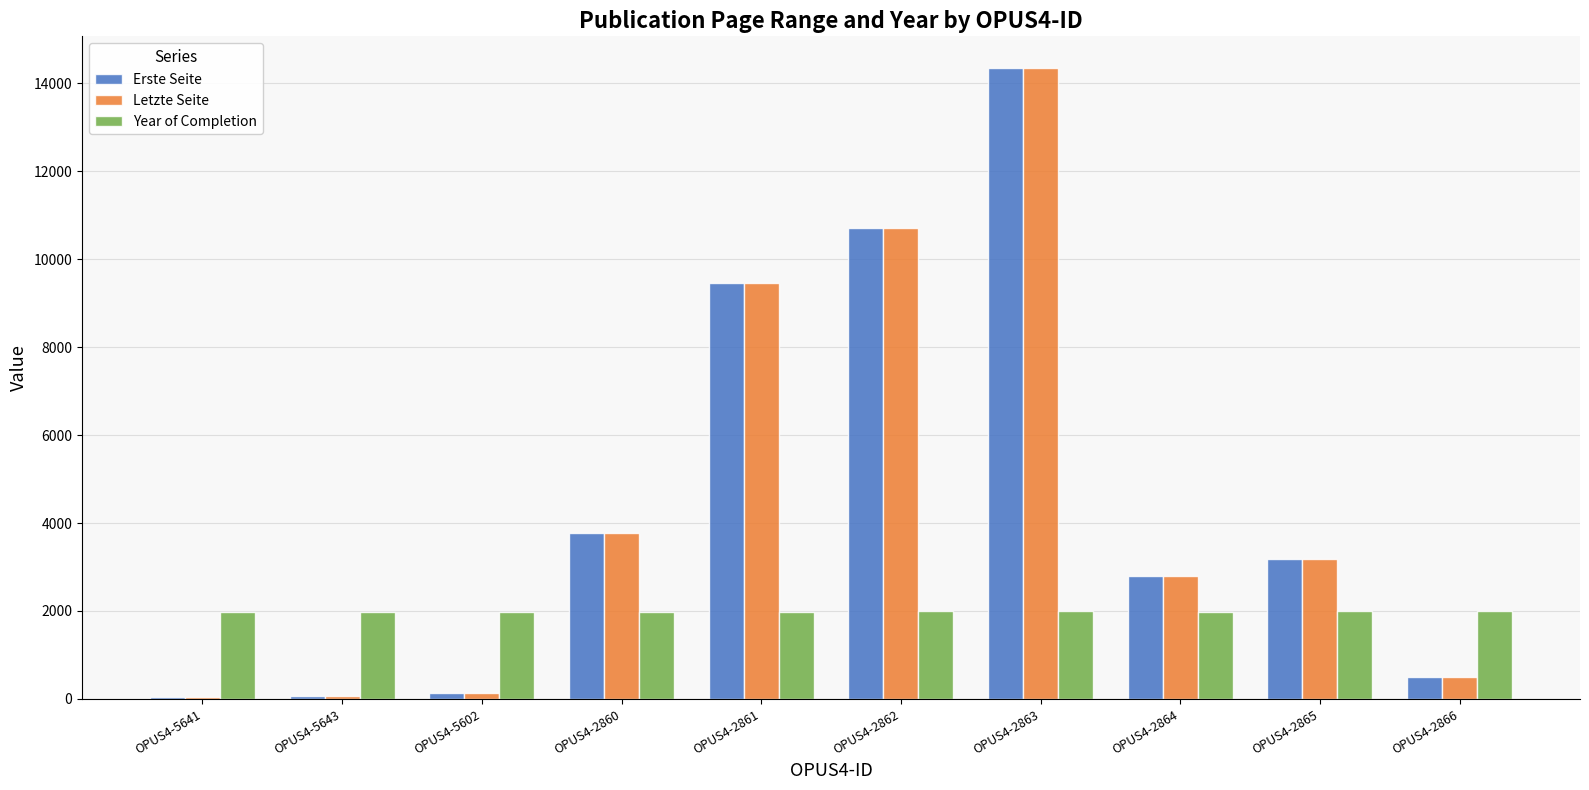

How many groups of bars are there?

10